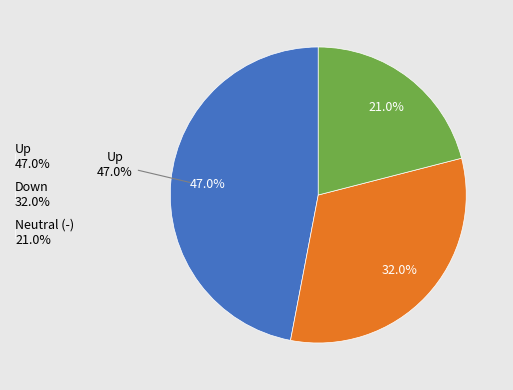

What is the smallest slice in the pie chart?

-